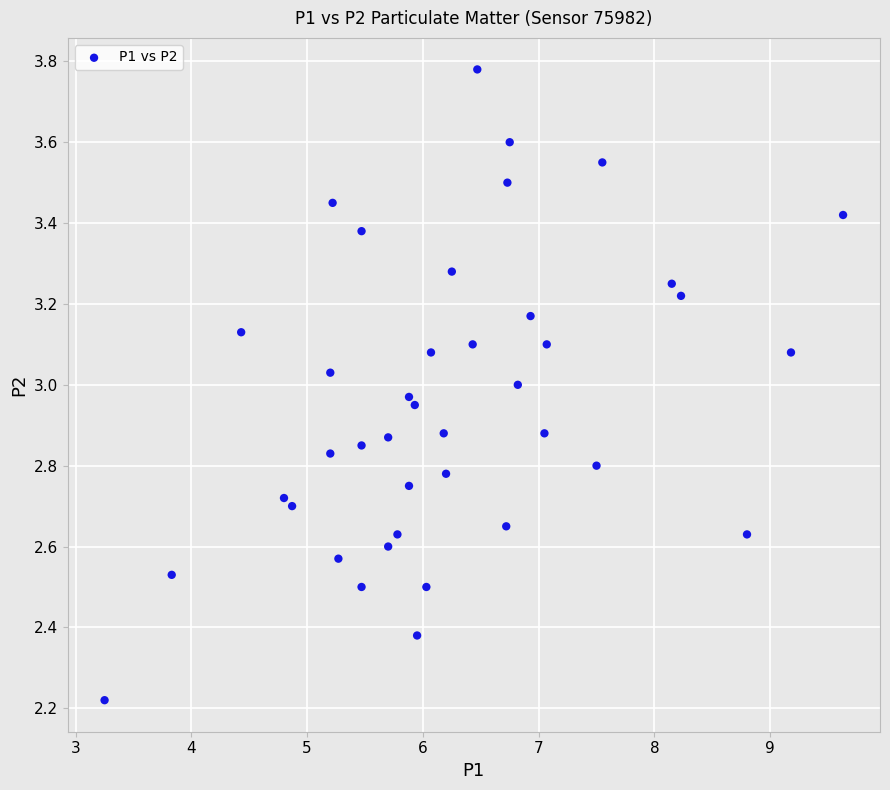

What is the range of Y values (max minus min)?

1.6